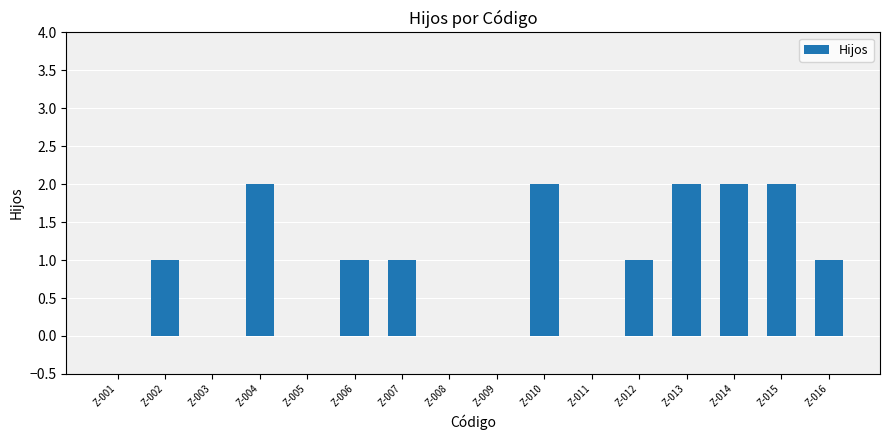

What is the sum of all values?

15